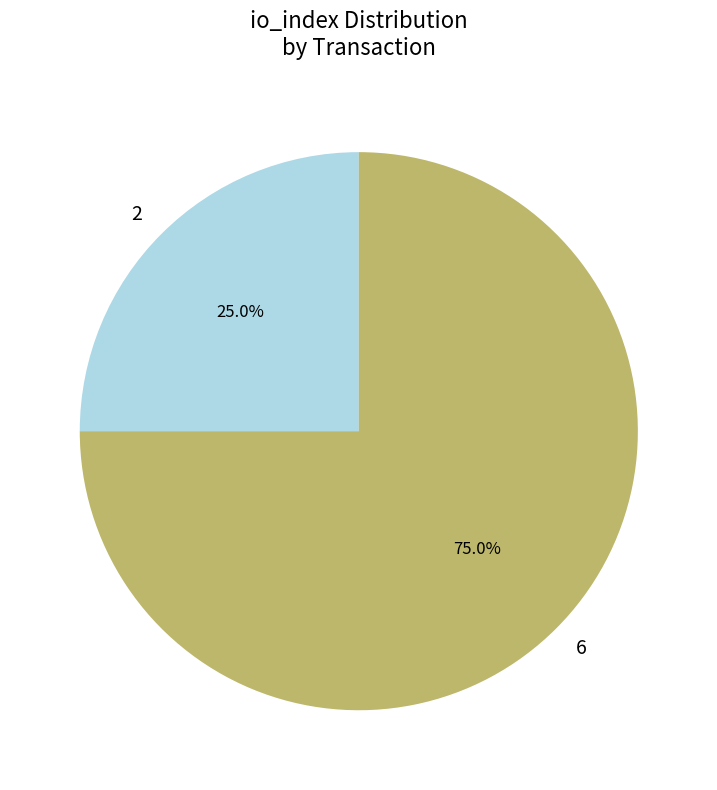

Which slice is the smallest?

2